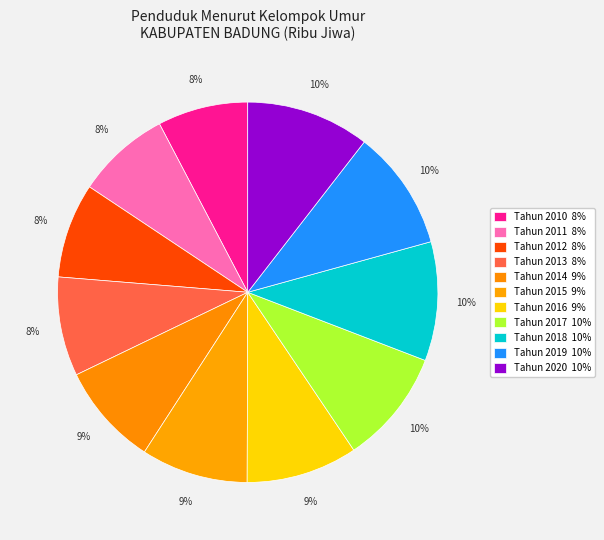

How many segments does this pie chart have?

11